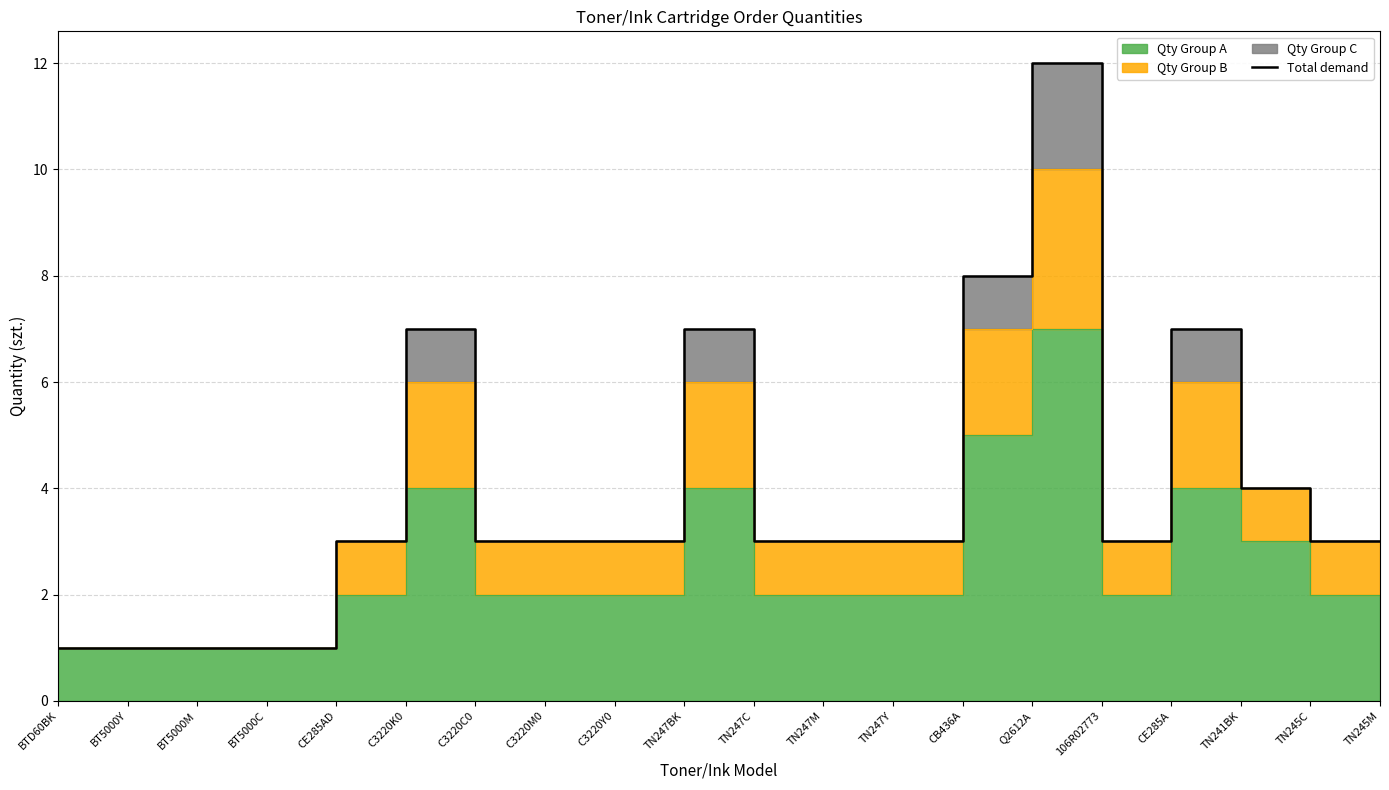

How many points are higher than both their immediate neighbors (excluding endpoints)?

4